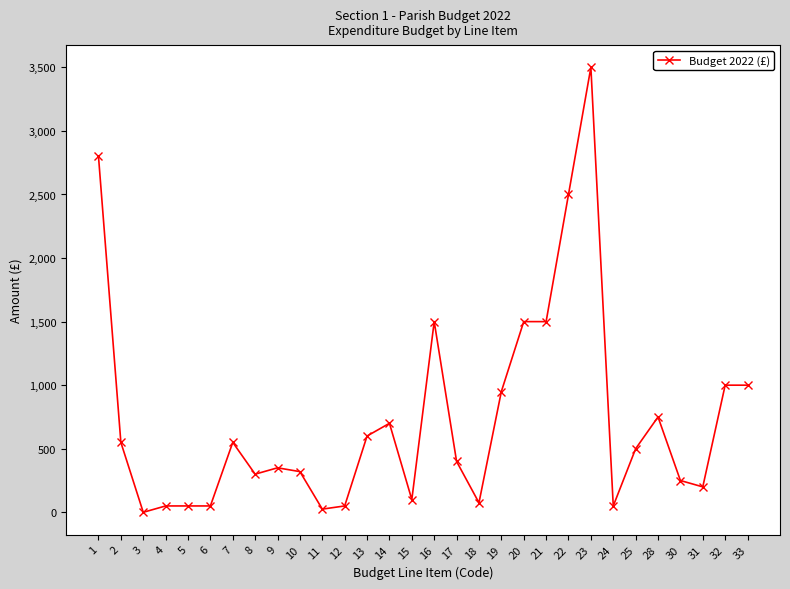

True or false: there are more than 0 points higher than both neighbors.

True